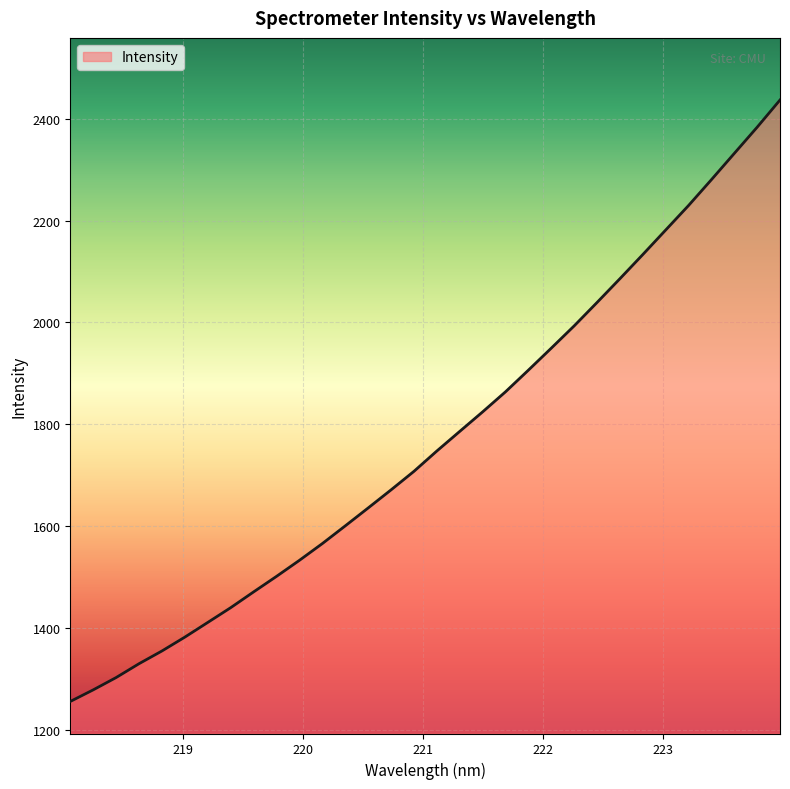

What is the difference between the maximum and minimum values?

1180.0